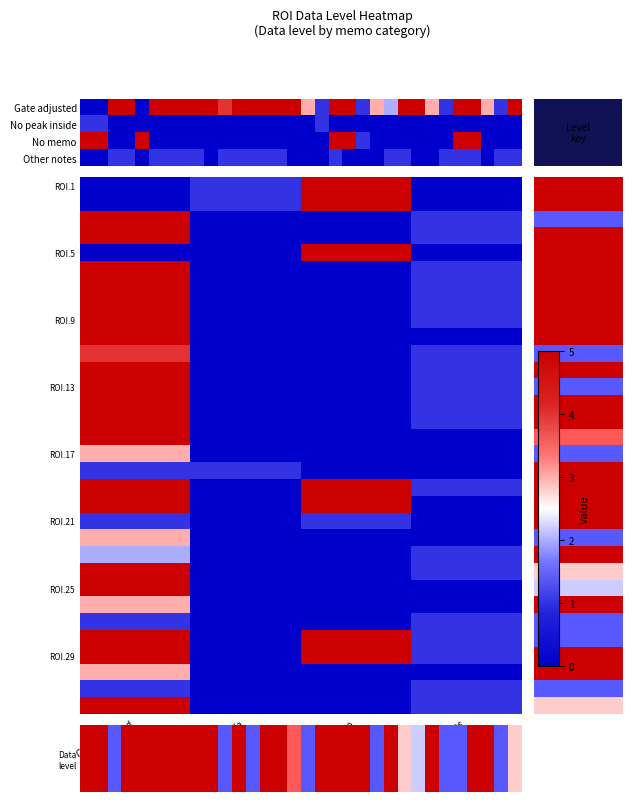

What is the greatest value displayed?

5